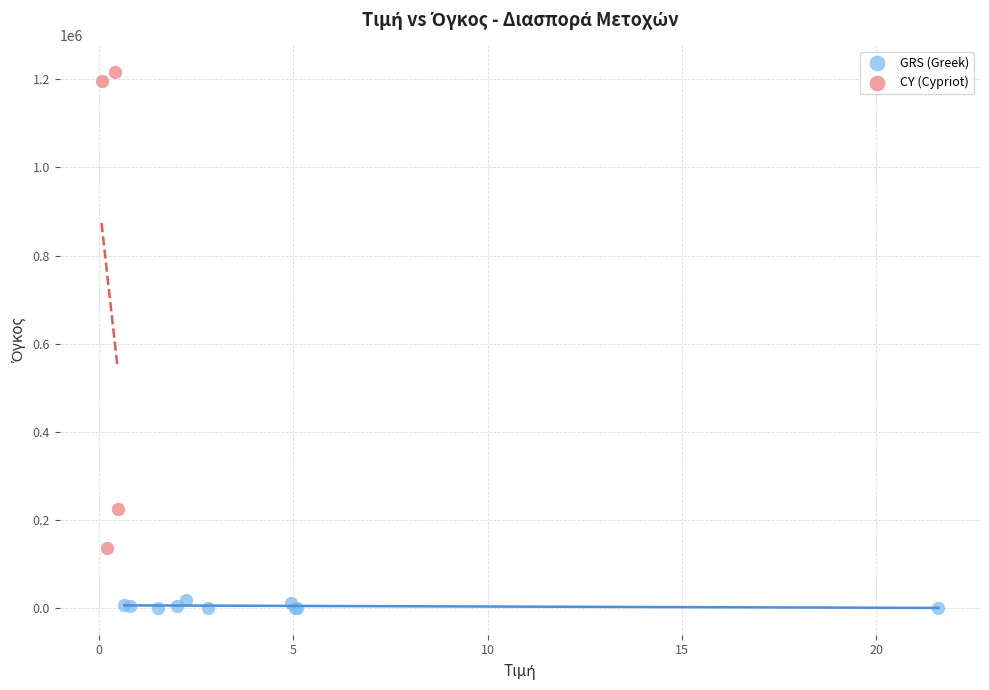

Which series contains the highest Y value?

CY (Cypriot)